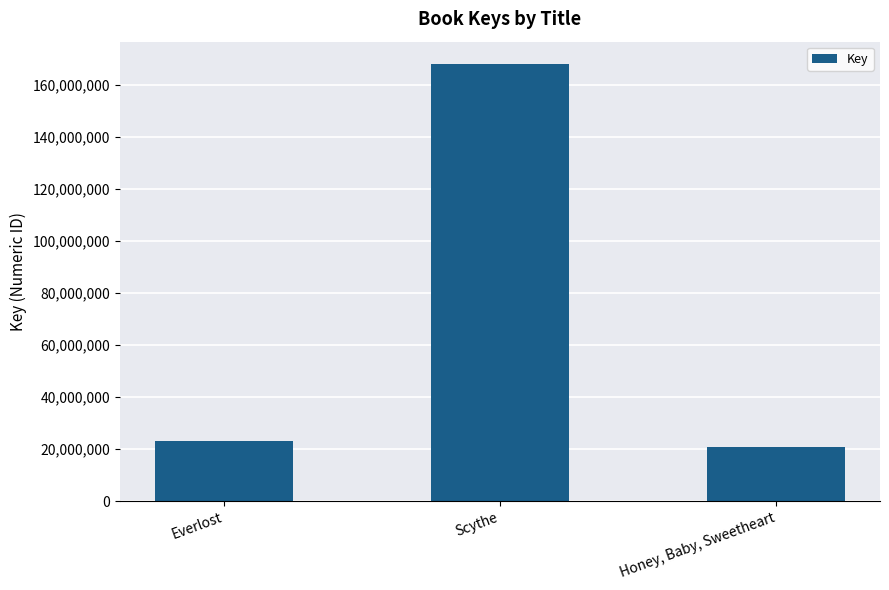

Rank the categories by value from lowest to highest.

Honey, Baby, Sweetheart, Everlost, Scythe